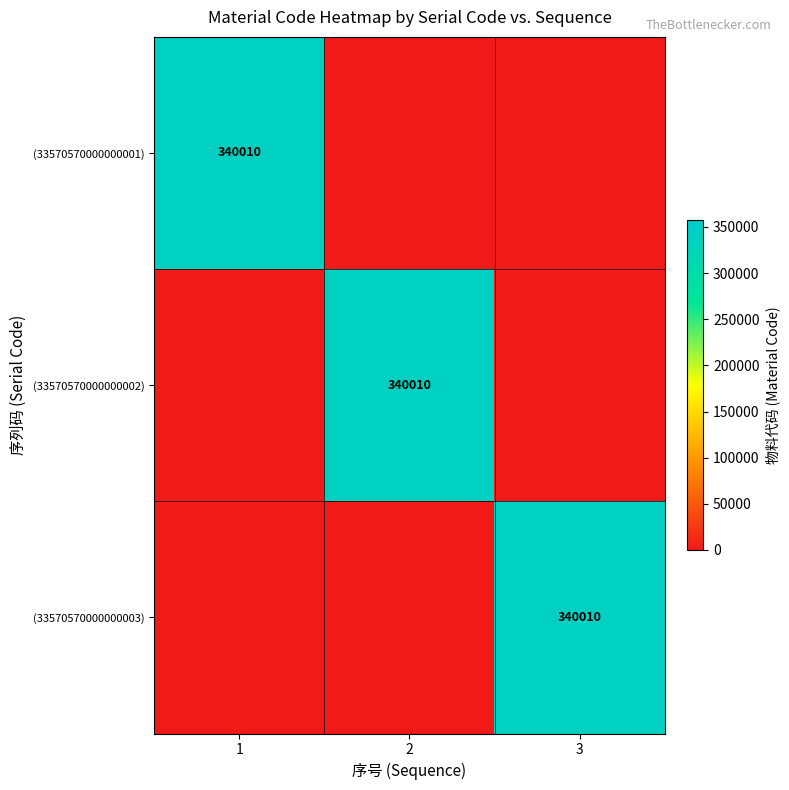

True or false: (33570570000000001) has a value of 537265 at 1.

False